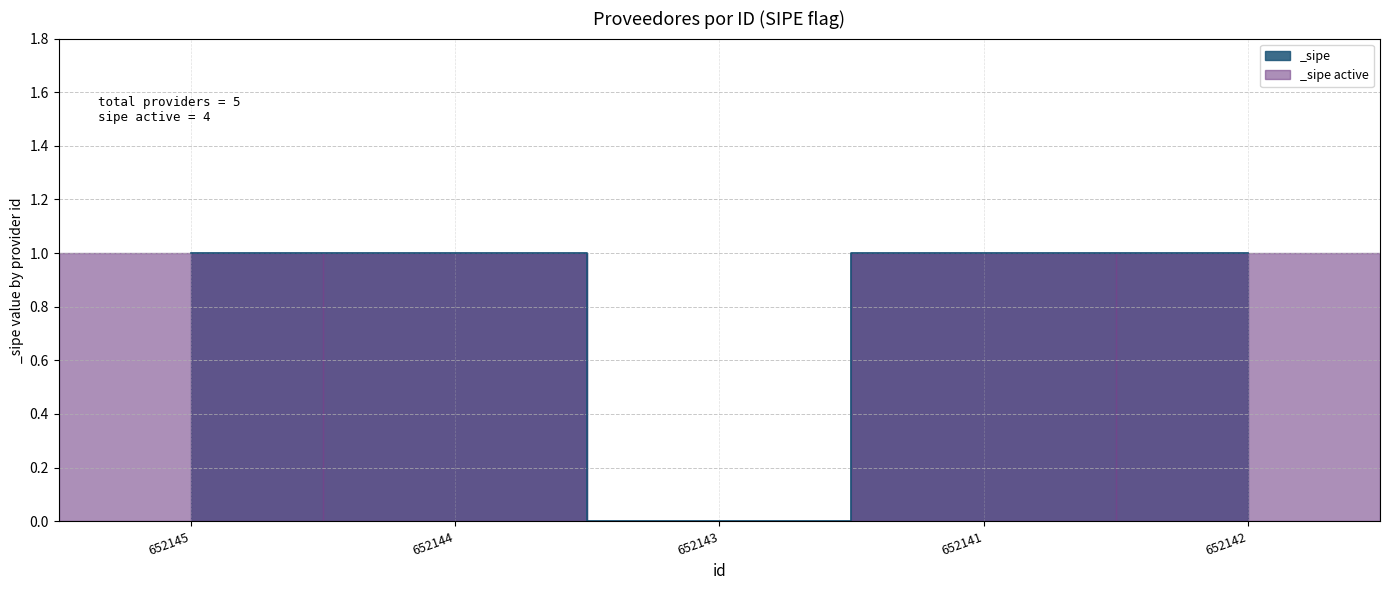

Reading left to right, extract all data points from this chart.

652145=1	652144=1	652143=0	652141=1	652142=1